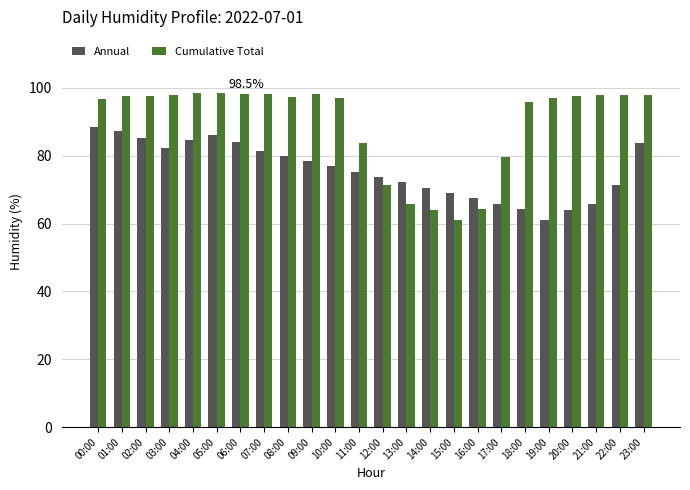

What is the maximum value for Cumulative Total?

98.5